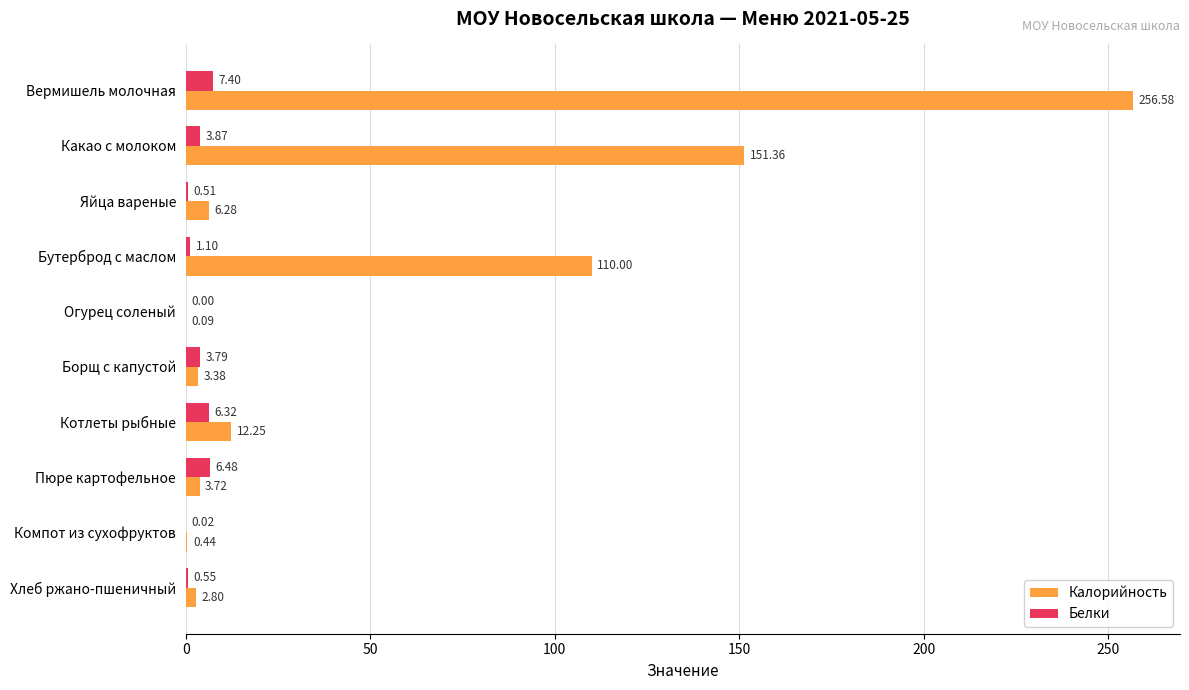

What is the maximum value shown in the chart?

256.6